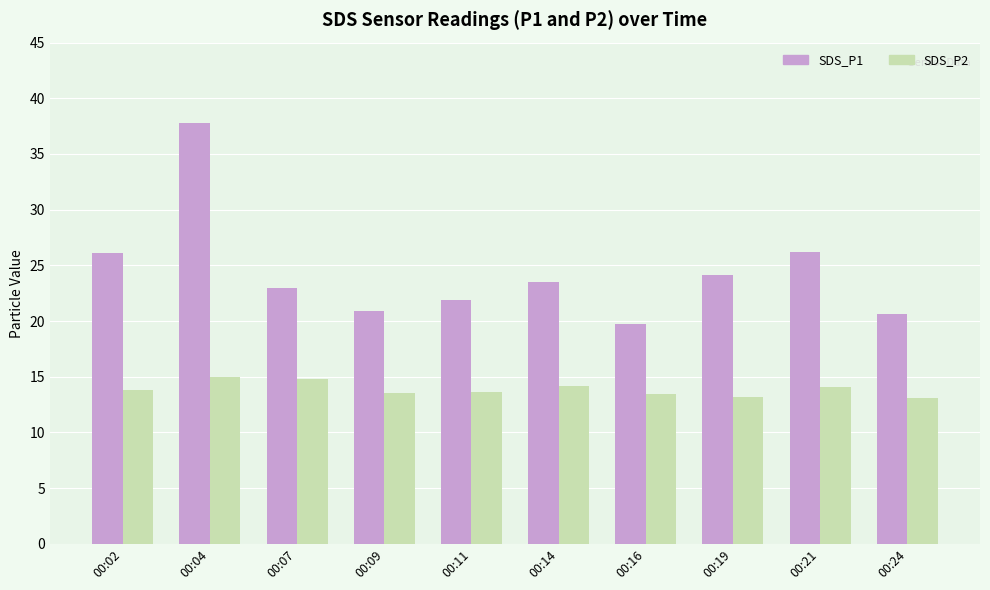

What is the average value of the SDS_P2 series?

13.9